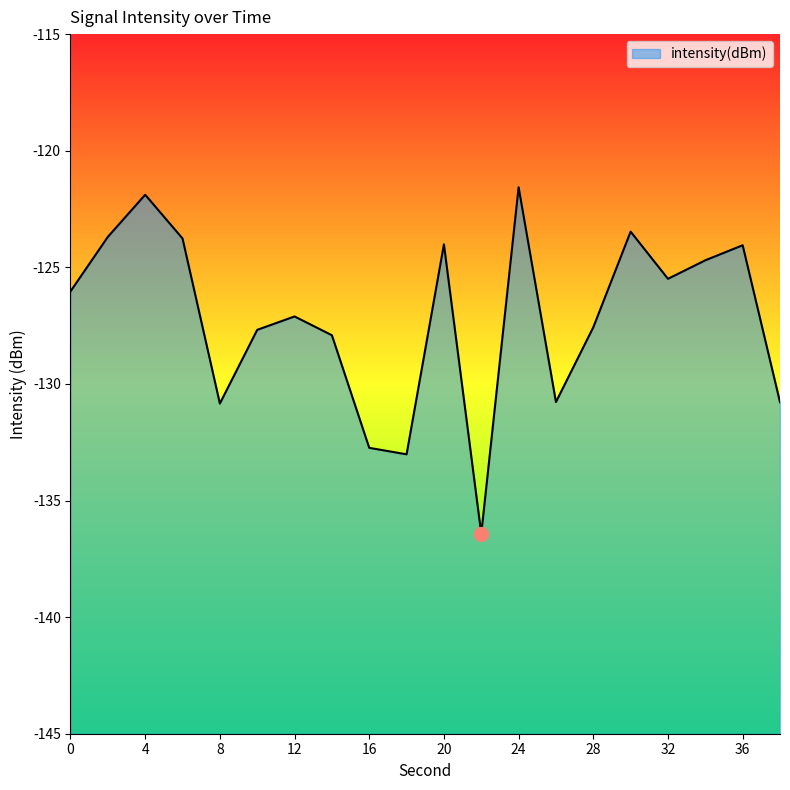

Is it true that the value at 6 is -123.8?

True